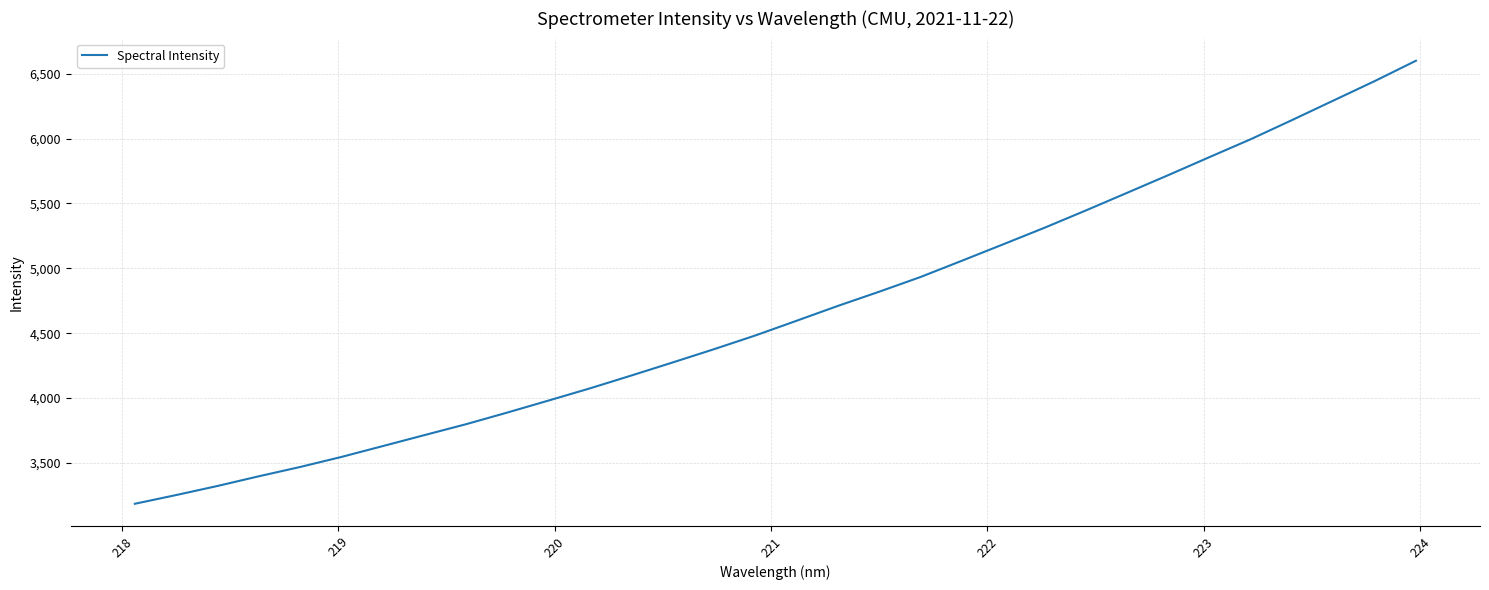

What is the smallest value displayed?

3185.1